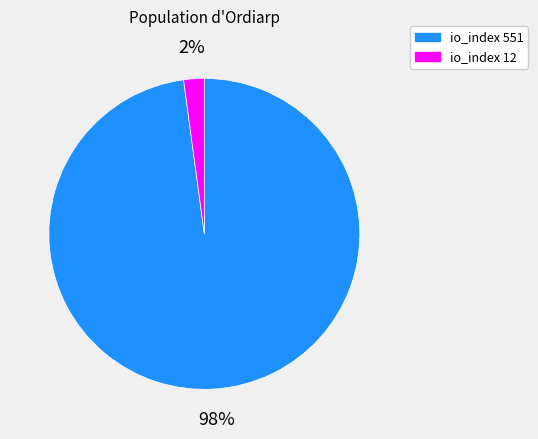

Do io_index 551 and io_index 12 together represent more than half of the pie?

Yes